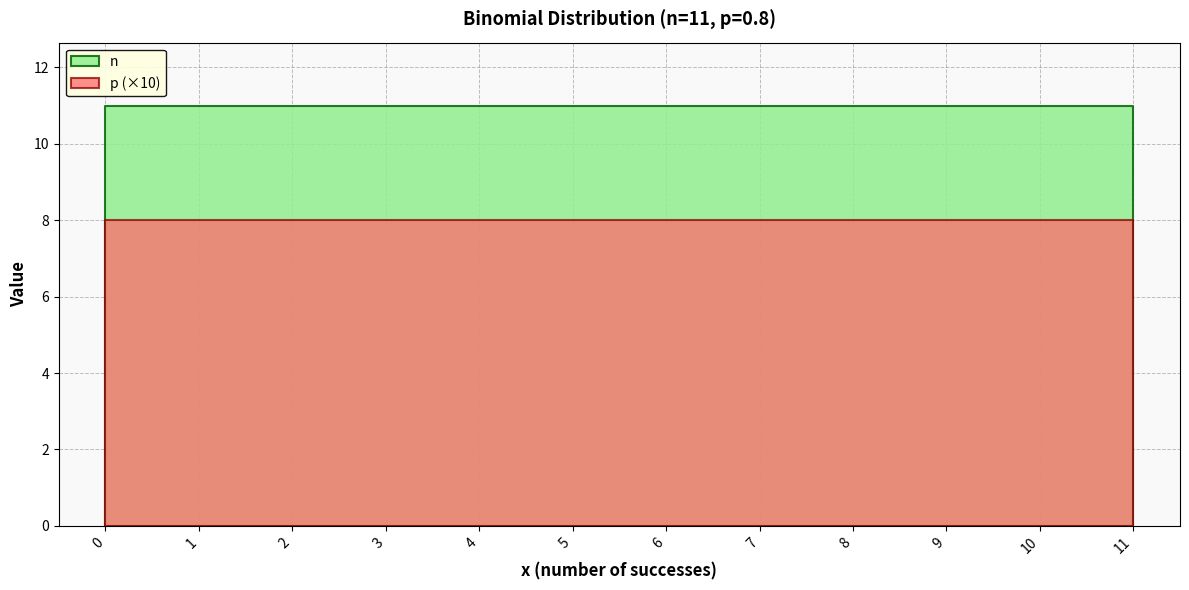

At how many categories does at least one series exceed 10?

12